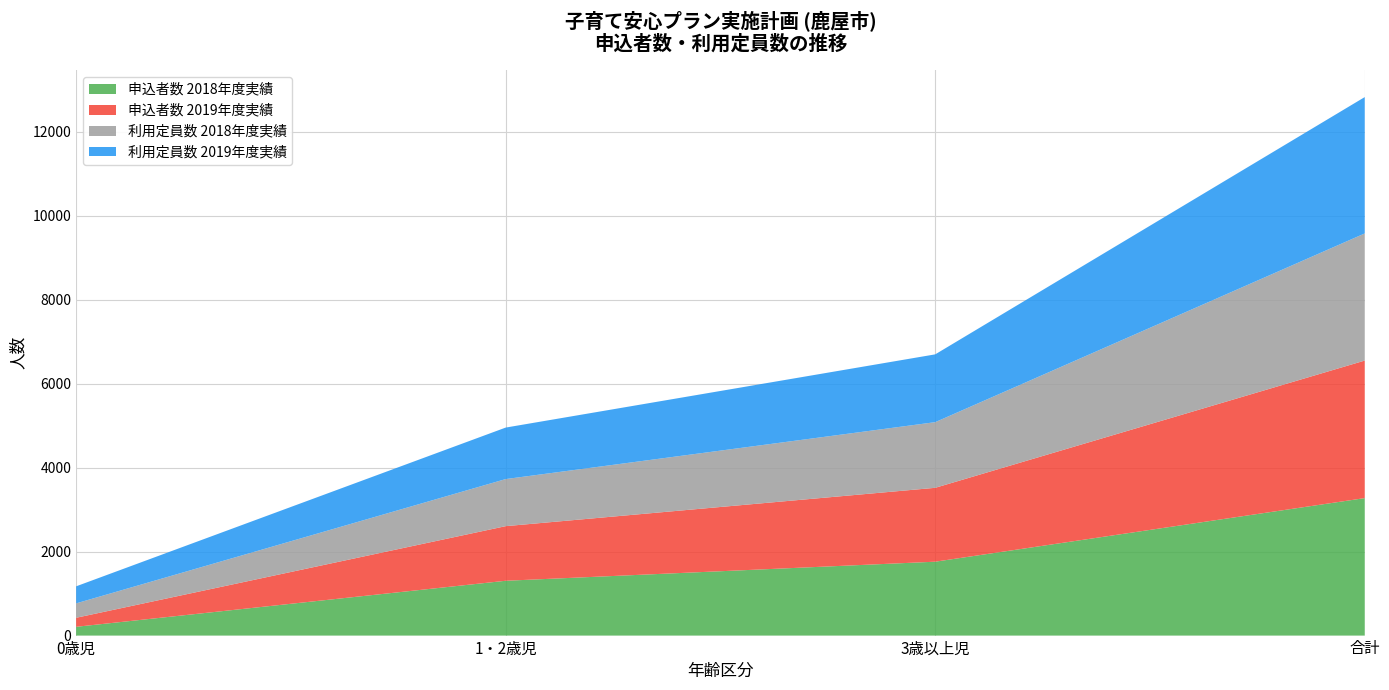

Reading left to right, transcribe all the data shown in this chart.

申込者数 2018年度実績: 209	1305	1759	3273
申込者数 2019年度実績: 215	1300	1759	3274
利用定員数 2018年度実績: 343	1121	1563	3027
利用定員数 2019年度実績: 406	1226	1614	3246